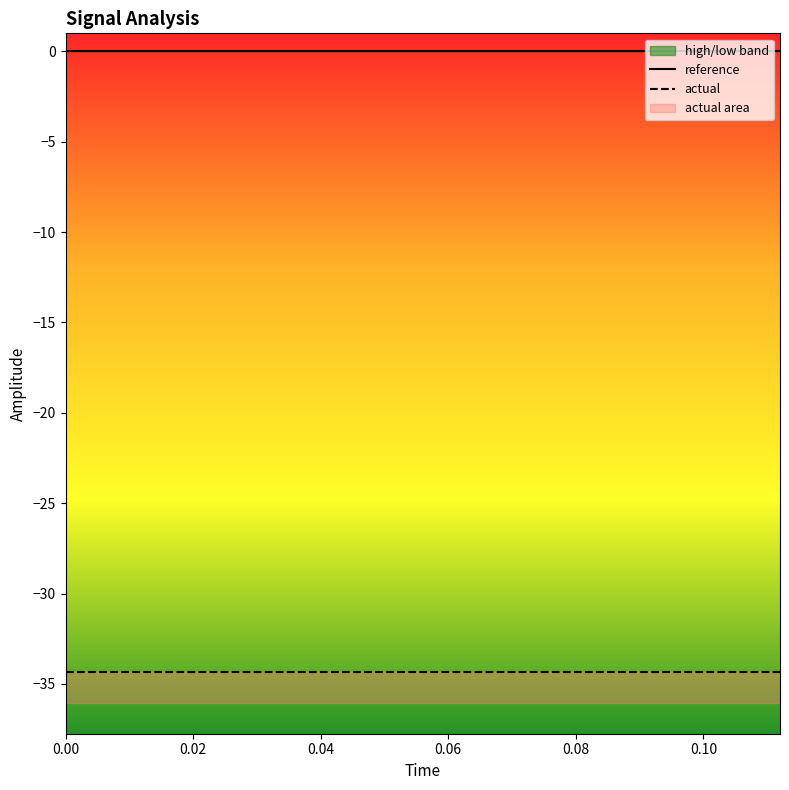

True or false: low and high intersect in this chart.

False